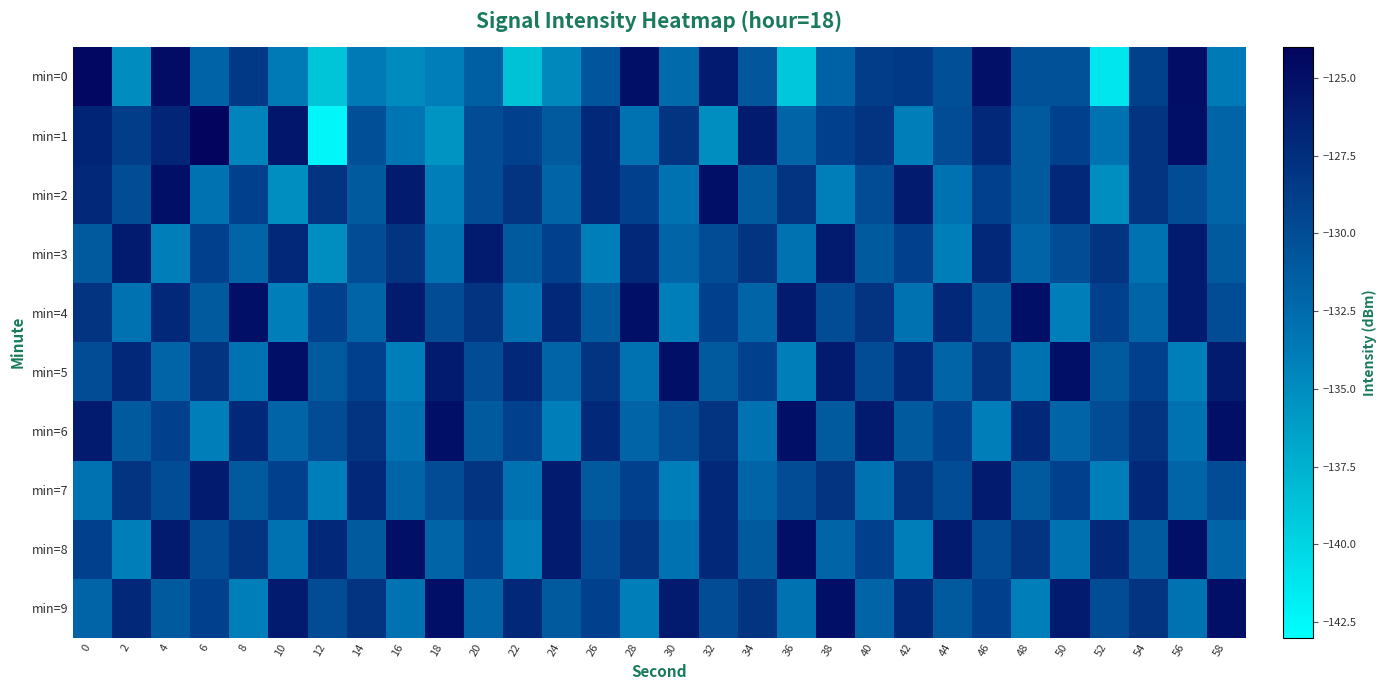

Between 38 and 50, which series saw the biggest shift?

min=2